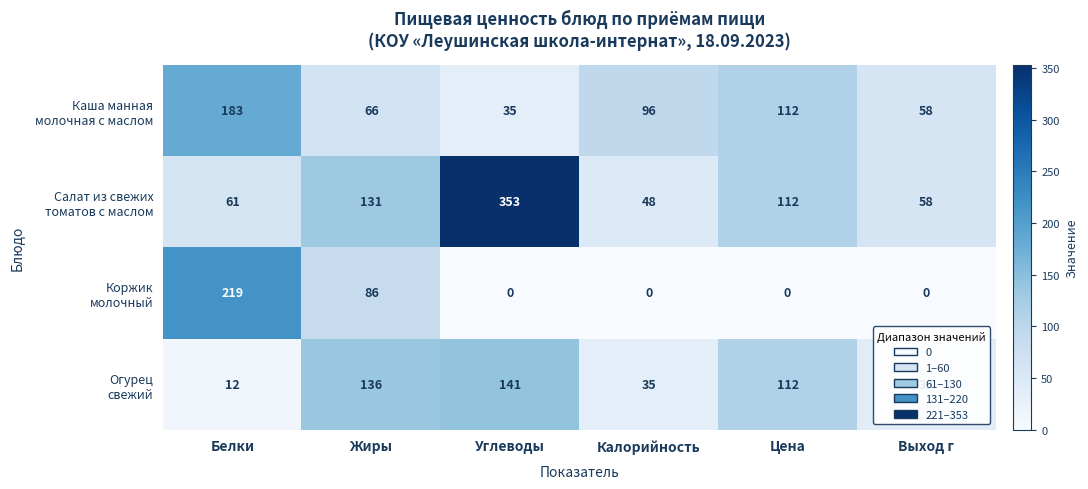

What is the spread (max minus min) of values at Жиры?

70